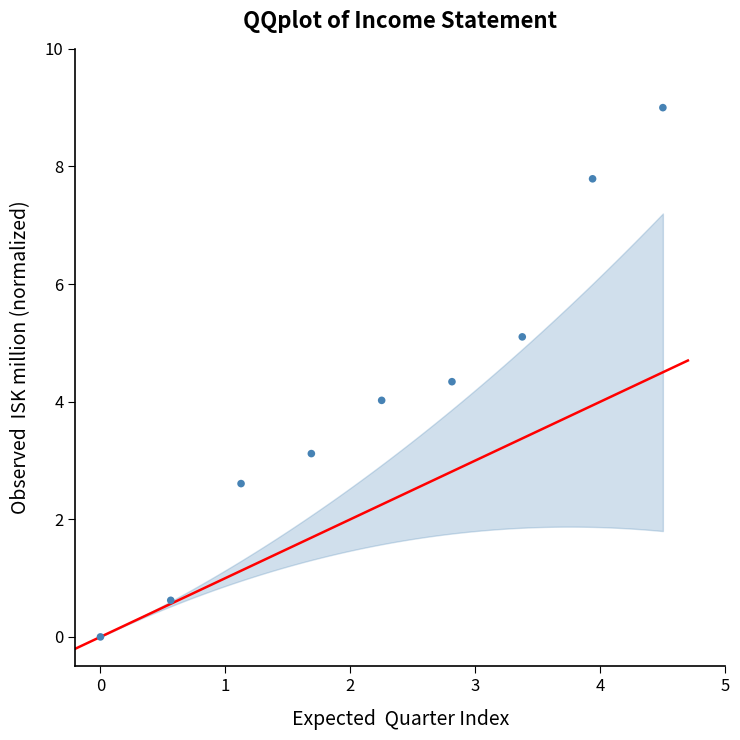

What is the average X value?

2.2